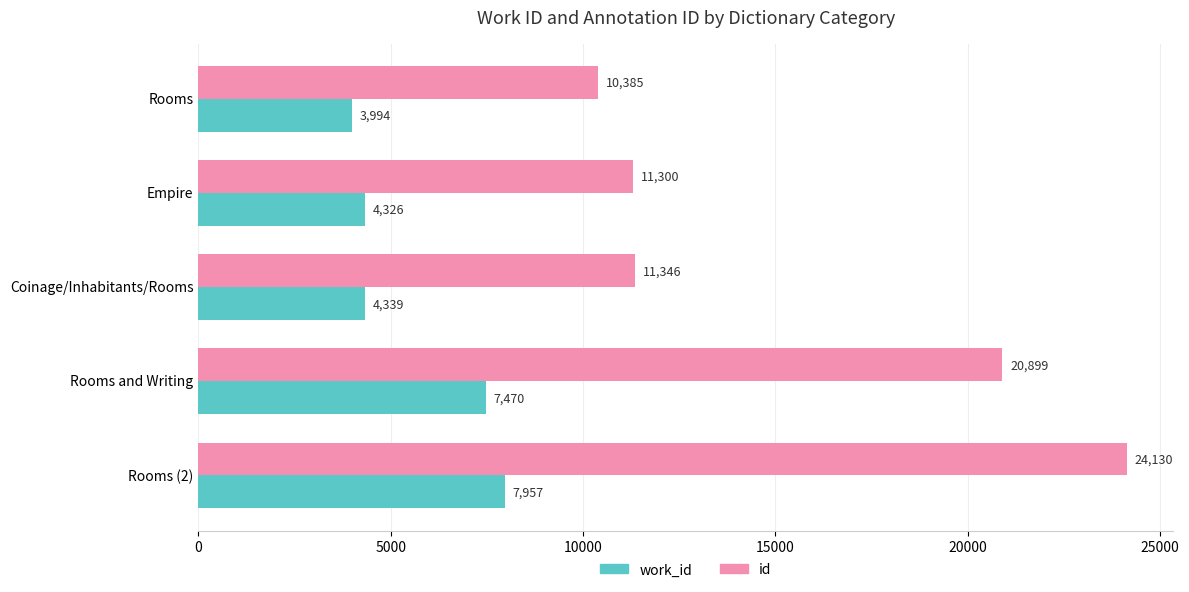

Rank the series at Rooms and Writing from lowest to highest value.

work_id, id